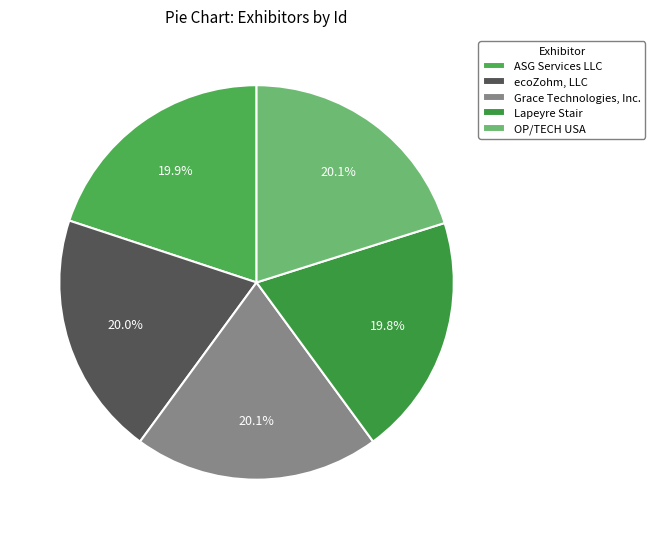

Is it true that ASG Services LLC is 20% of the pie?

True